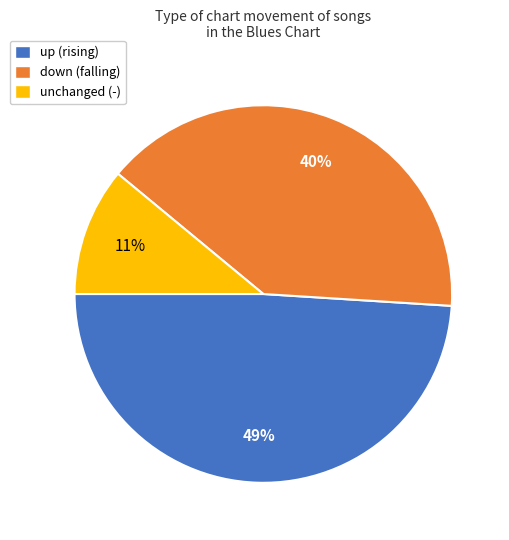

How many segments does this pie chart have?

3